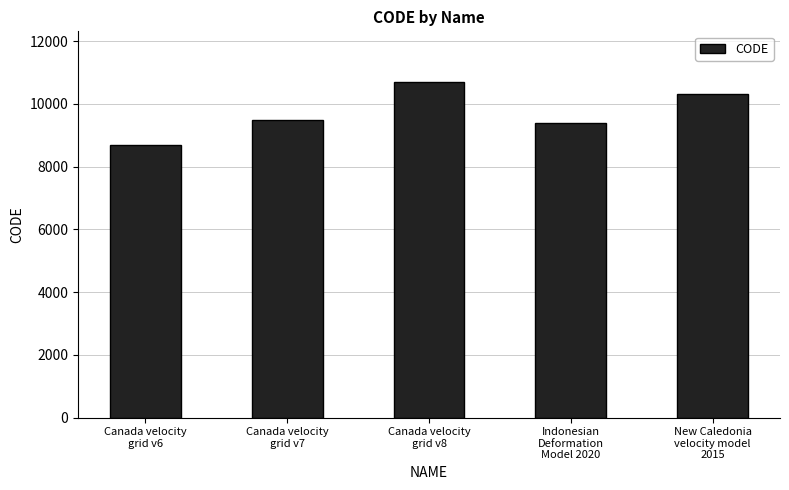

What is the label of the 1st bar from the left?

Canada velocity
grid v6